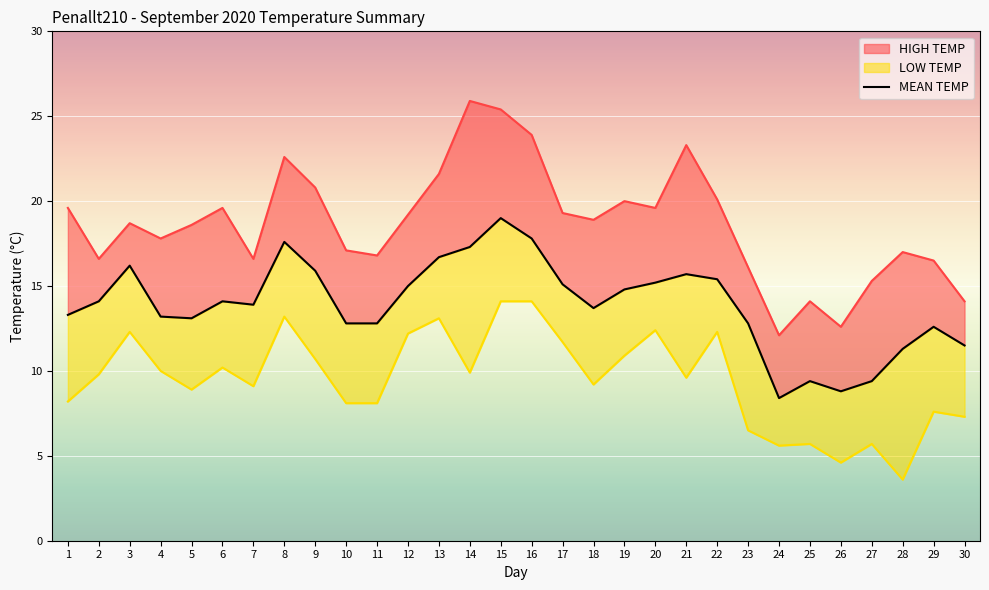

What is the change in value from 13 to 16?

+1.1